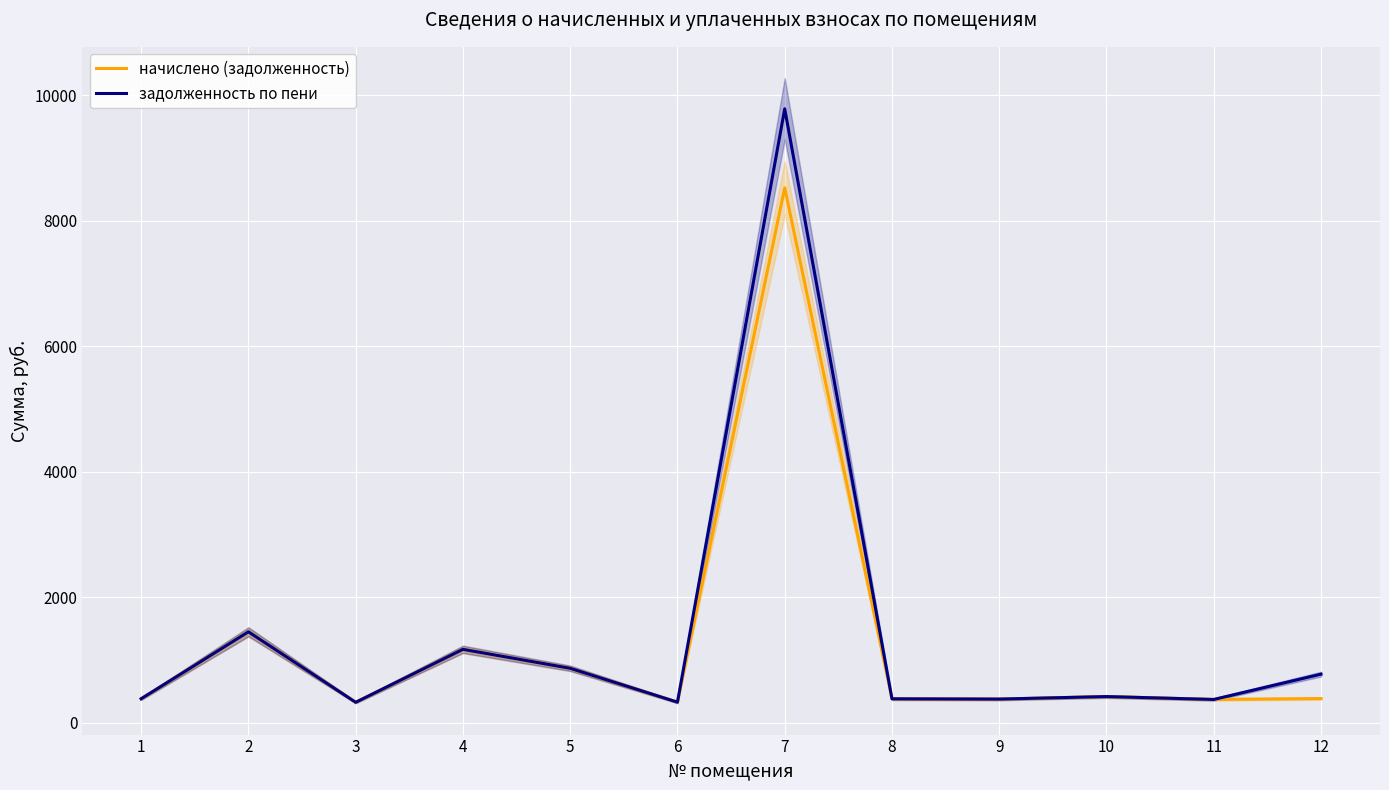

What is the total value across all series at 1?

771.6